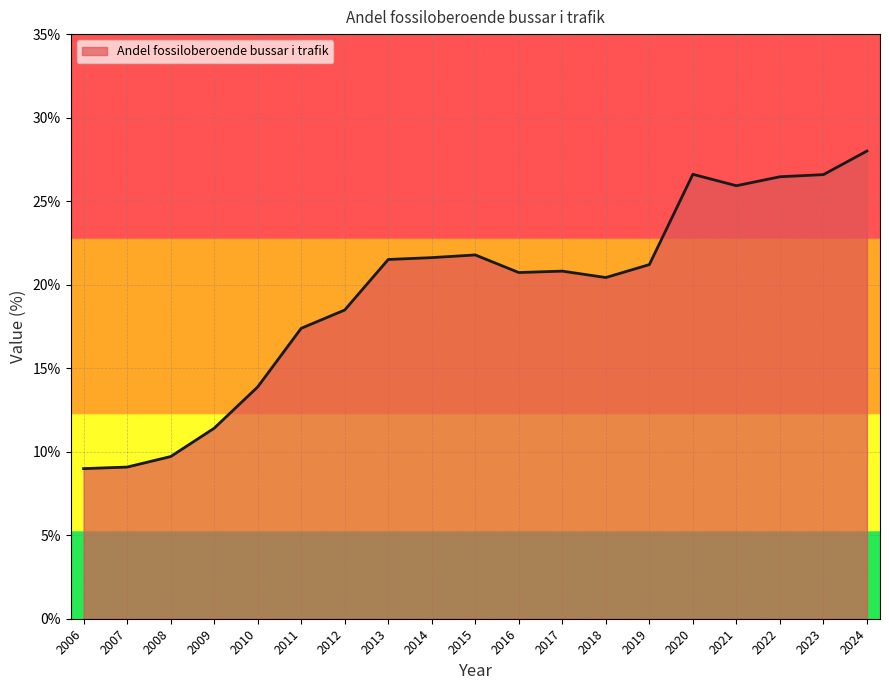

Read the value at 2017.

20.8